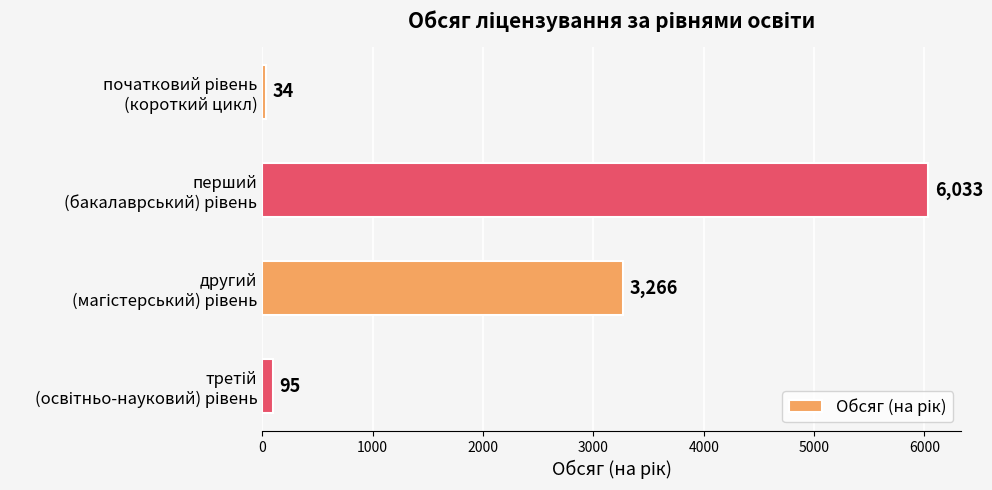

What is the sum of all values?

9428